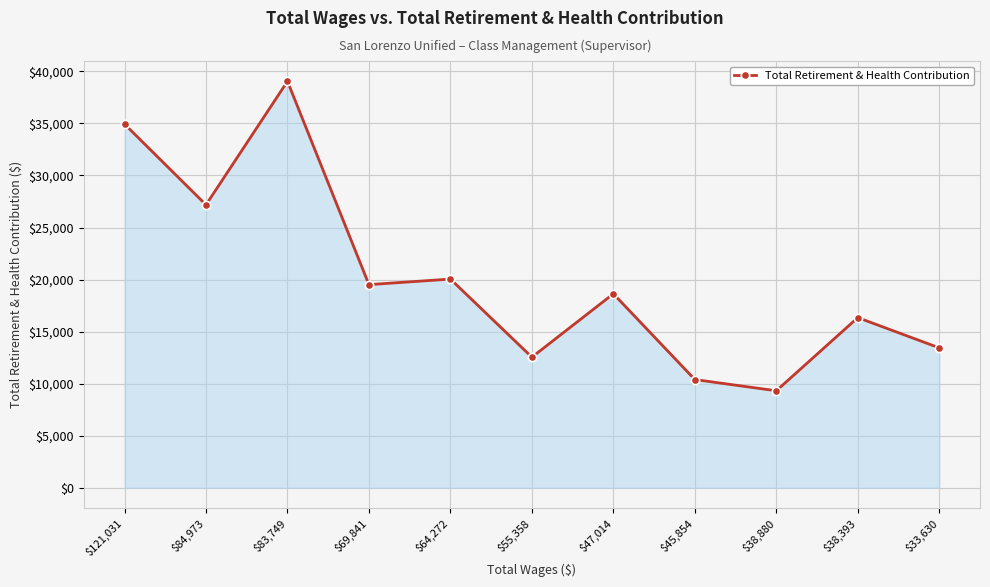

What is the sum of the values at $121,031 and $38,880?

44248